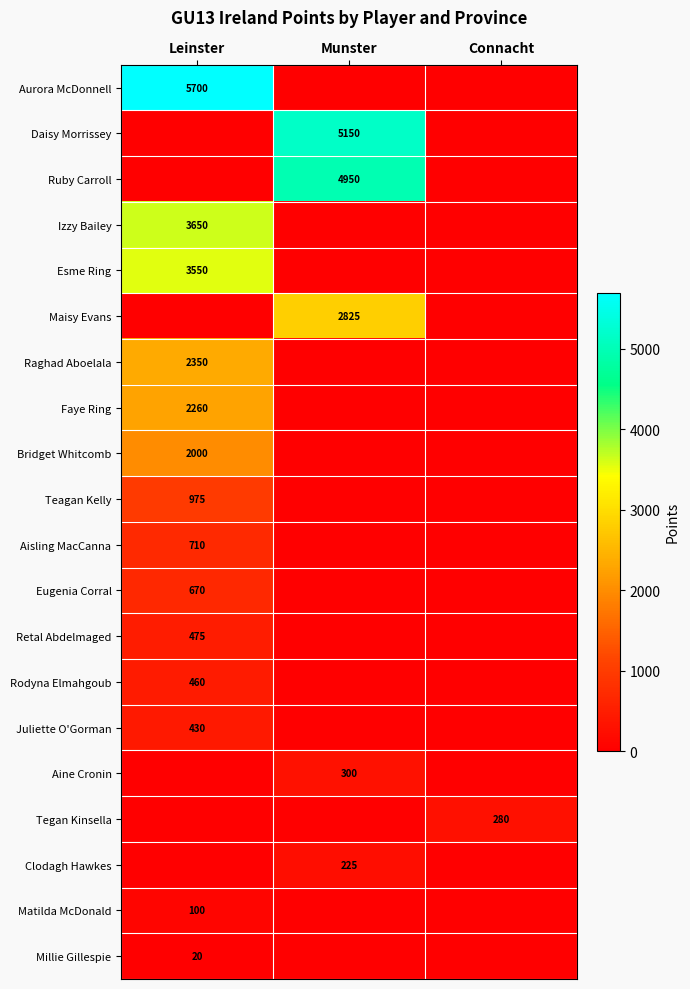

Is the value of Matilda McDonald at Leinster greater than the value of Juliette O'Gorman at Leinster?

No